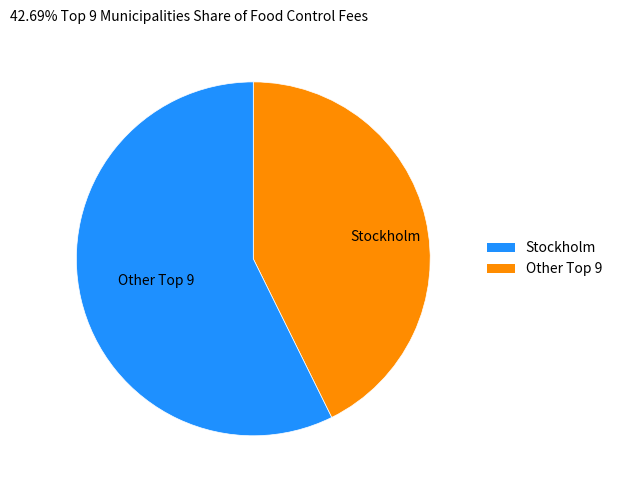

What is the largest slice in the pie chart?

Stockholm